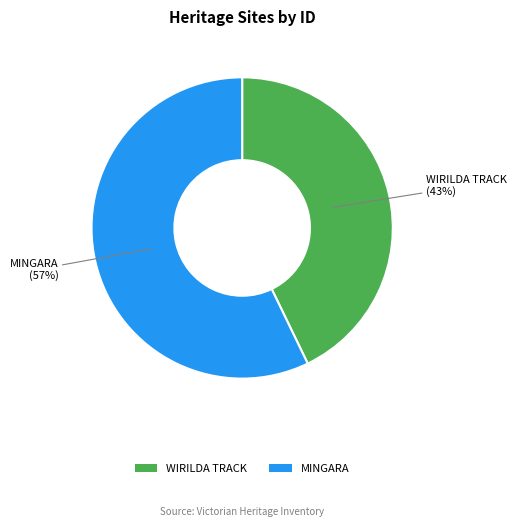

What is the largest slice in the pie chart?

MINGARA